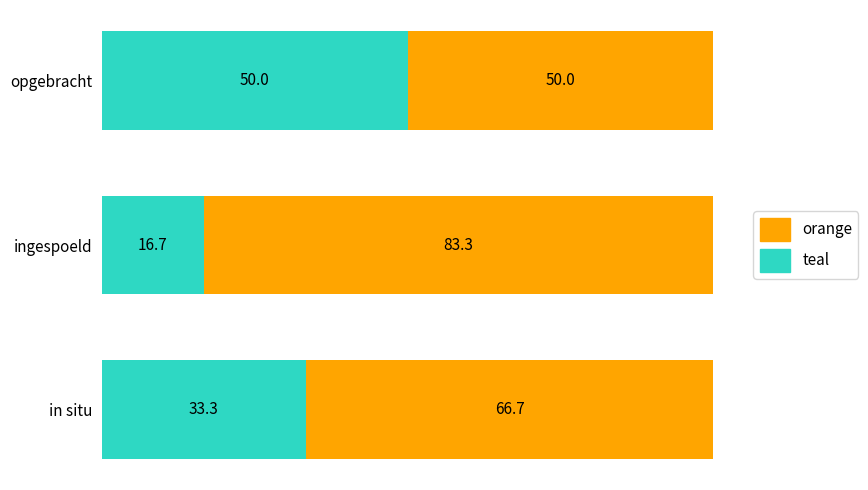

True or false: teal has a value of 22.4 at opgebracht.

False